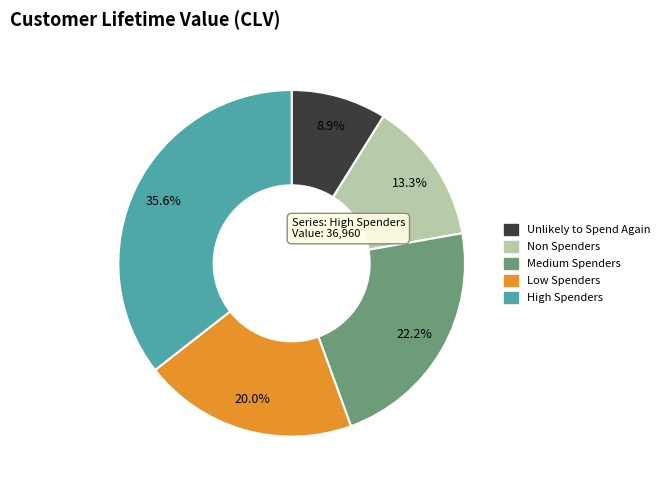

Is there any slice that represents more than half of the pie?

No